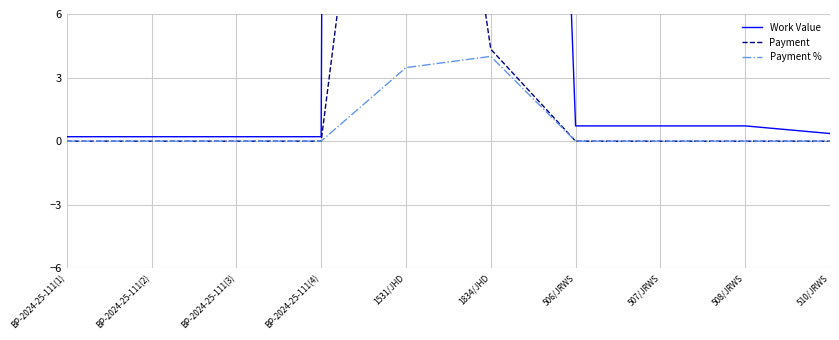

True or false: Work Value has more than 1 interior local peaks.

False